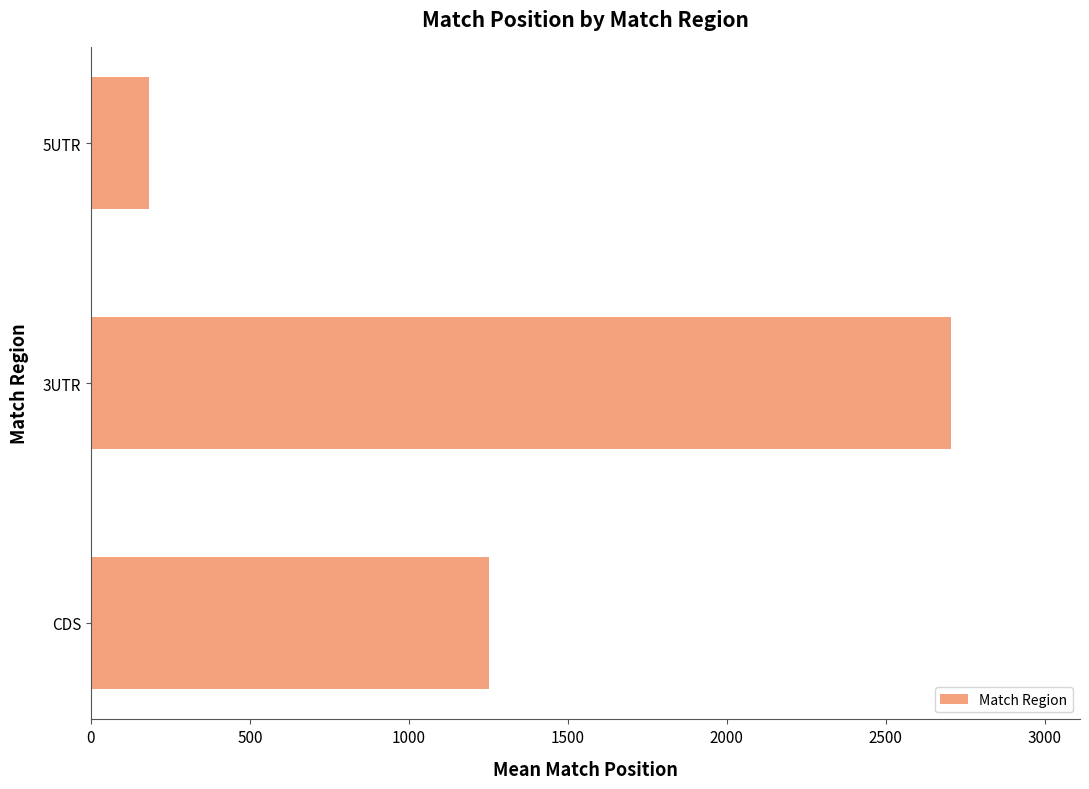

What is the difference between the maximum and minimum values?

2521.9